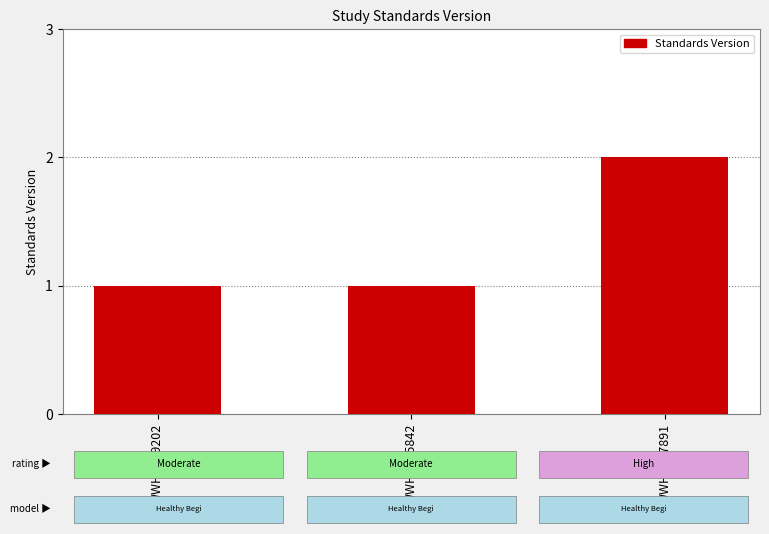

The chart shows a value of 1 at WWHV029202. True or false?

True